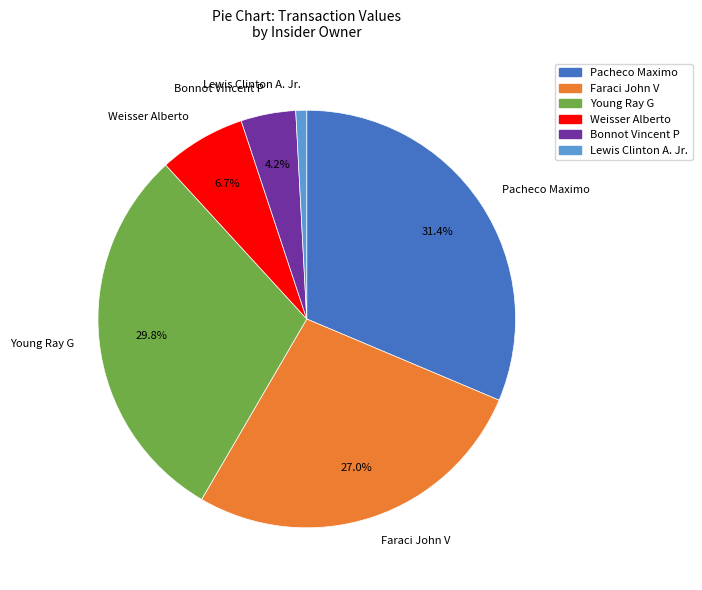

Is there a majority slice in this chart?

No